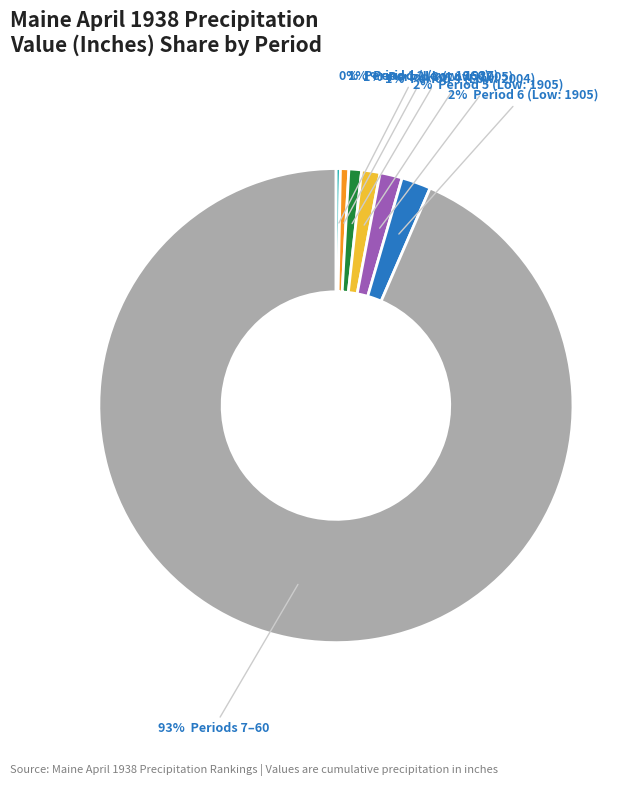

To the nearest percent, what is the average slice percentage?

14%